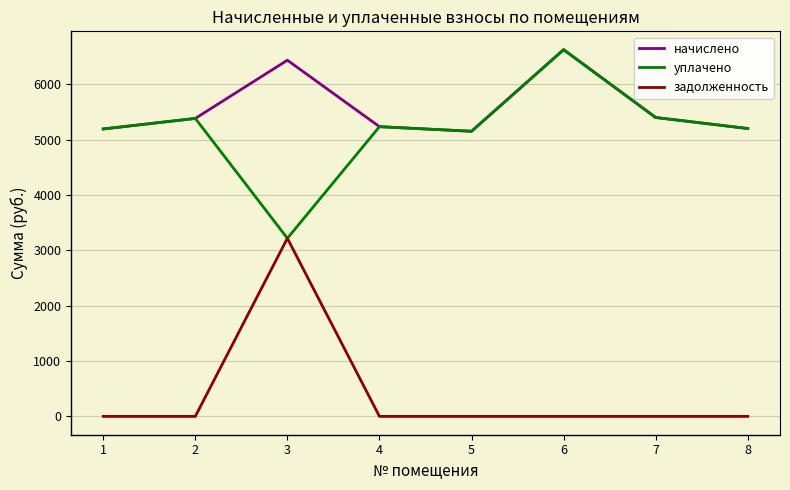

What are all the series names shown in the legend?

начислено, уплачено, задолженность